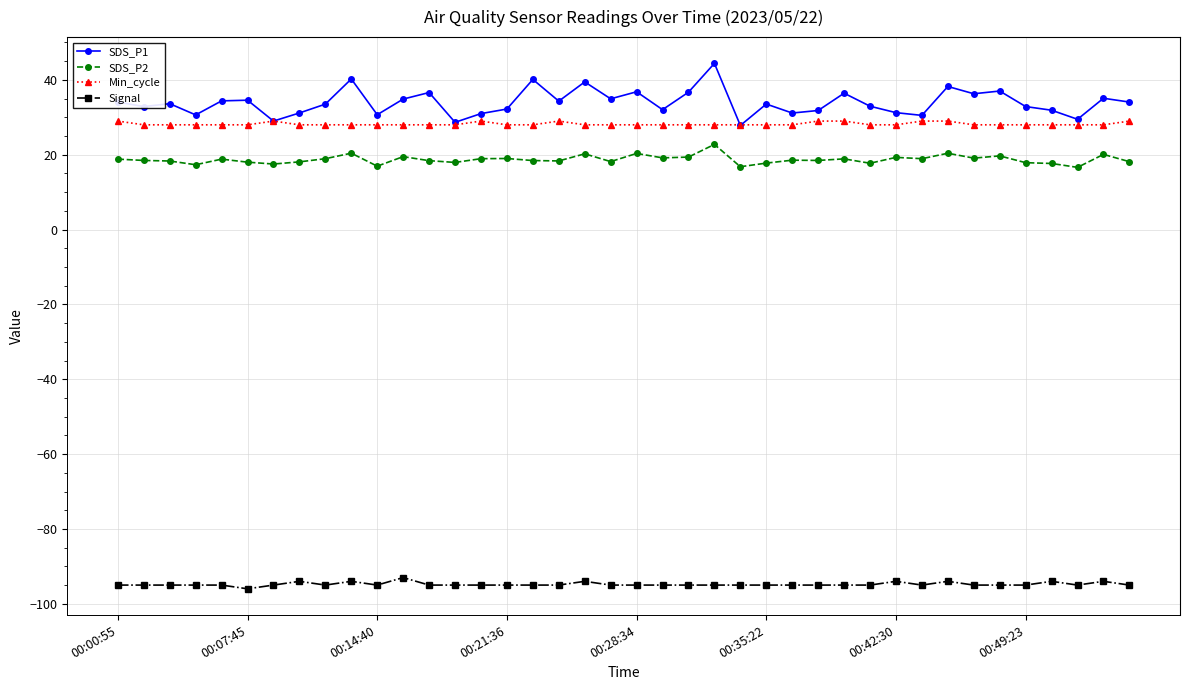

Which series has the largest range (max minus min)?

SDS_P1